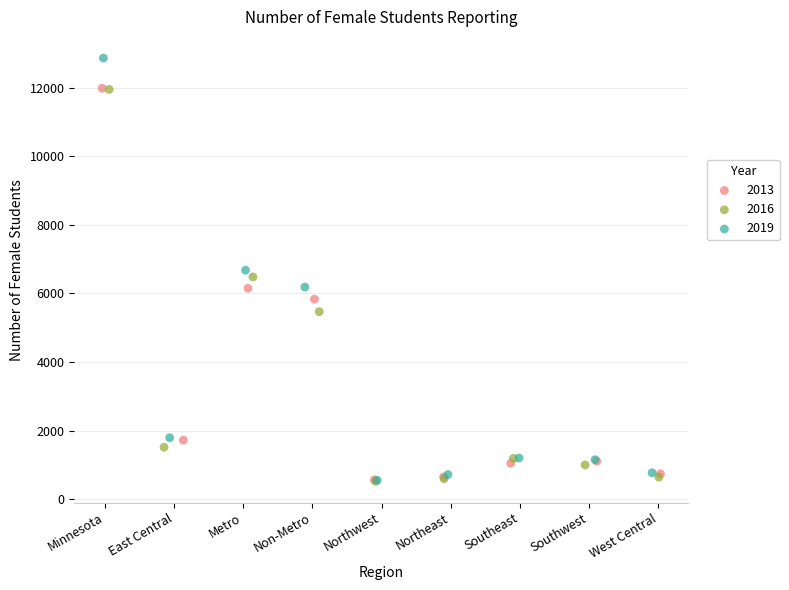

Which series has the largest Y range (max minus min)?

2019